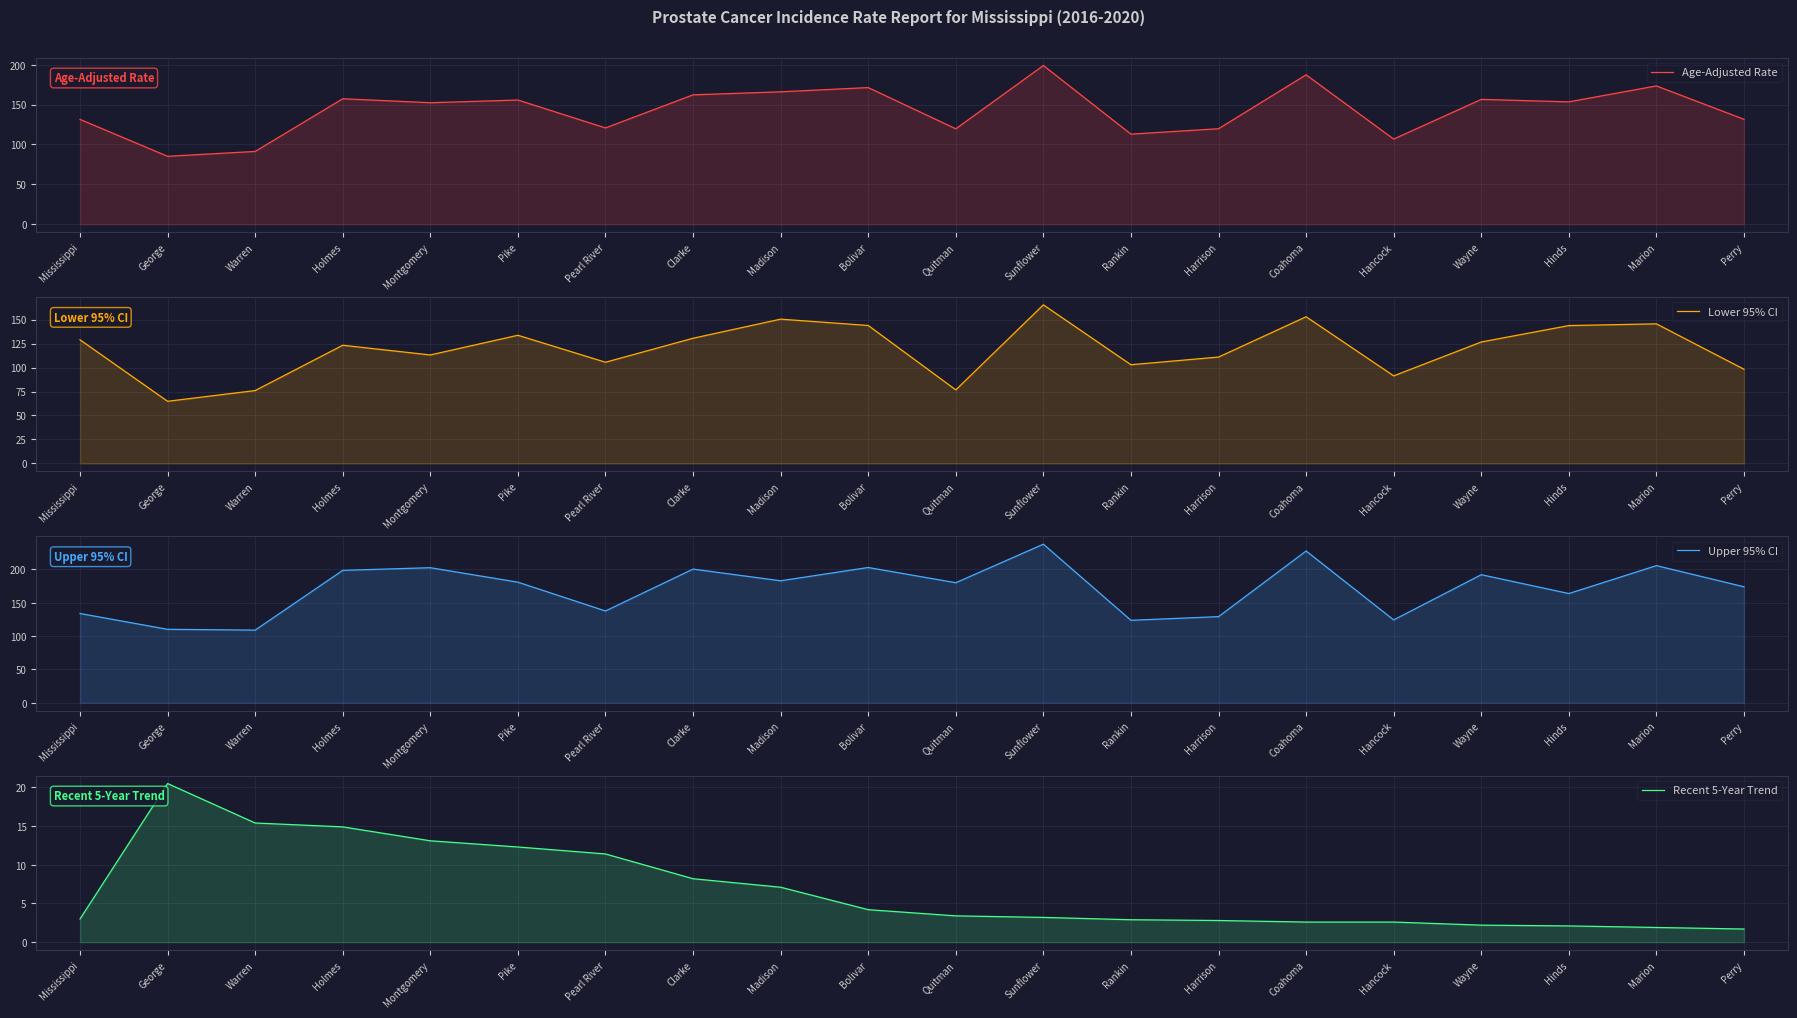

What is the label of the 16th point from the right?

Montgomery